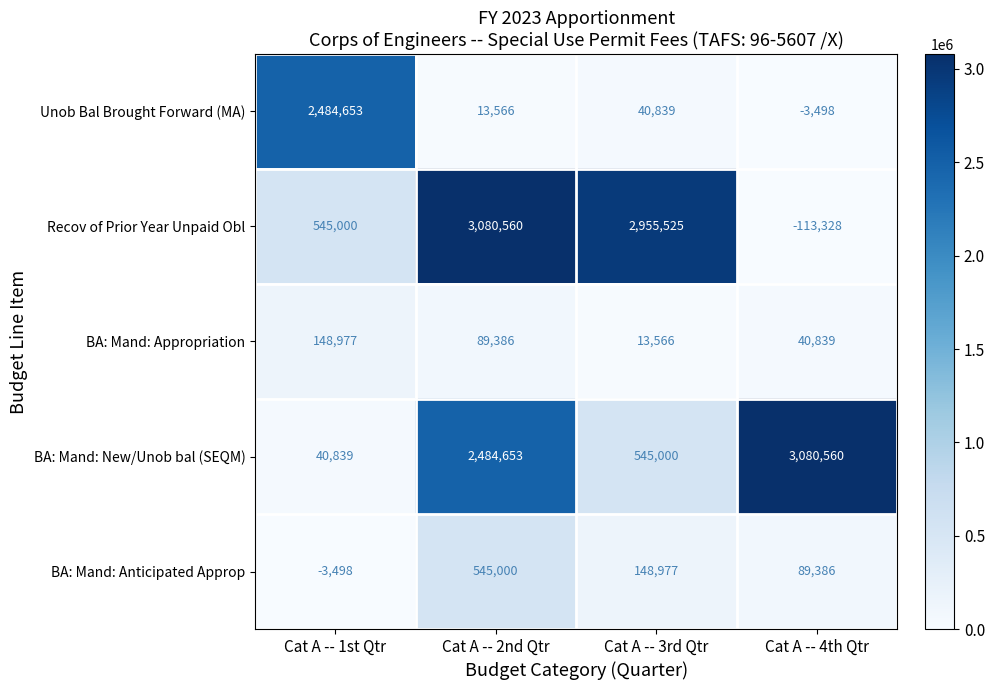

Which category has the highest value in the BA: Mand: New/Unob bal (SEQM) series?

Cat A -- 4th Qtr